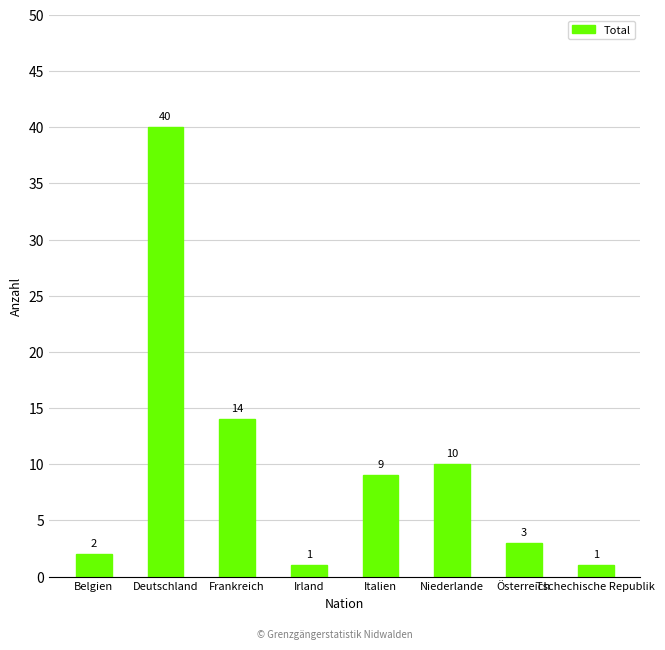

What is the difference between the maximum and minimum values?

39